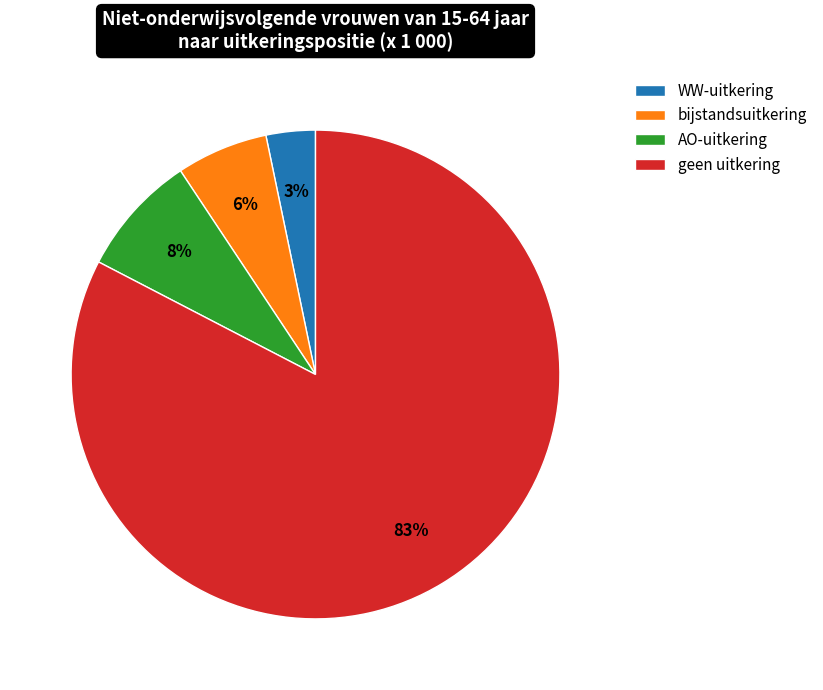

What is the majority slice?

geen uitkering